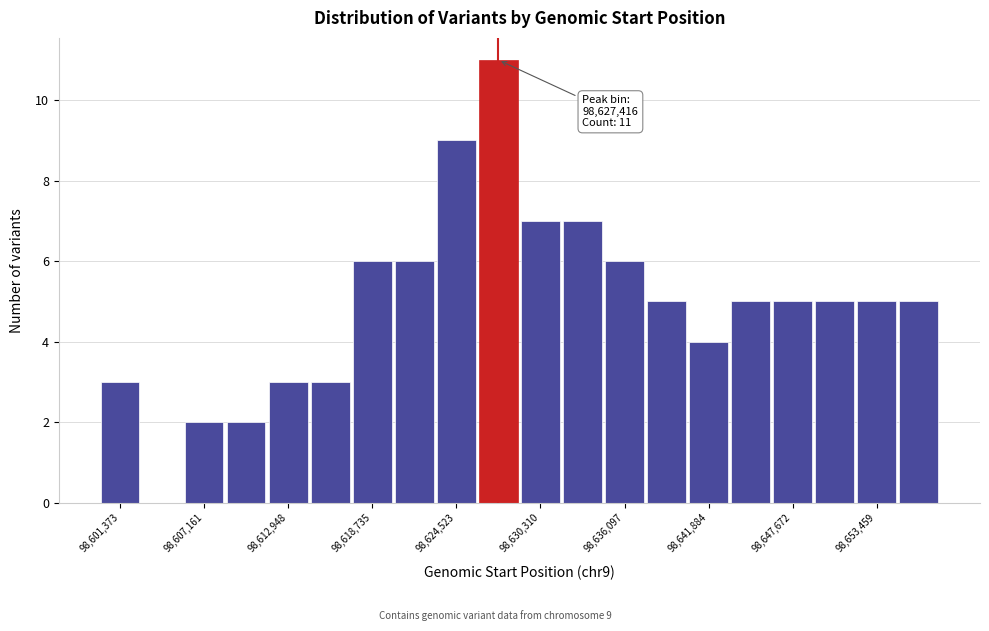

Read against the x-axis, roughly where is the centre of the tallest bar?

98627000